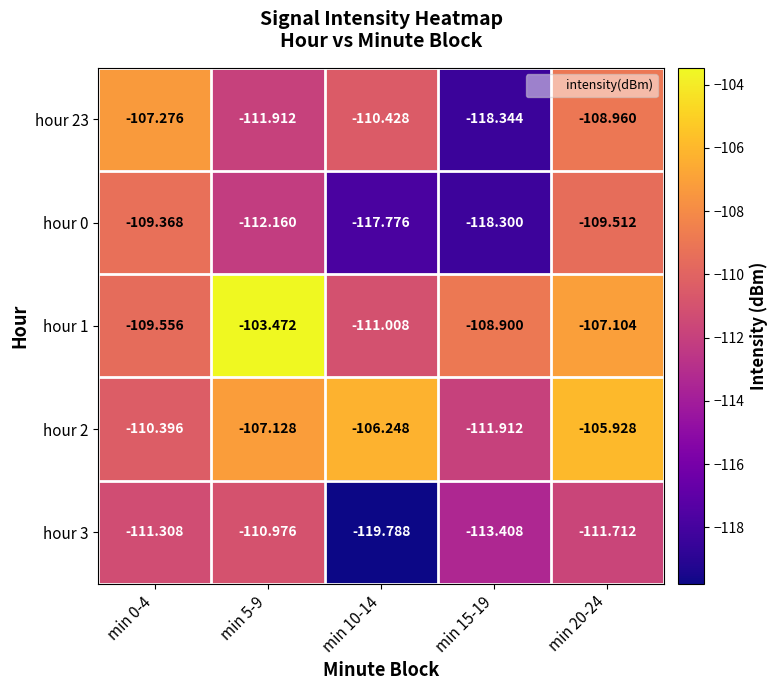

What is the difference between the highest and lowest values at min 20-24?

5.8